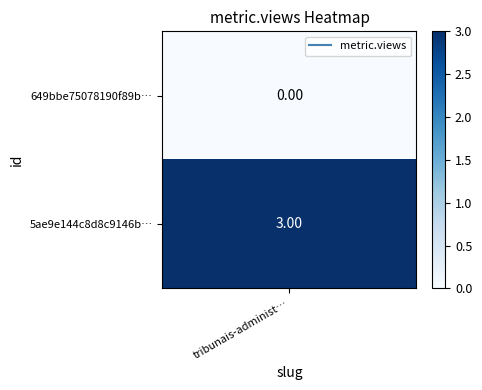

Which has a higher value, 0 or 1?

1